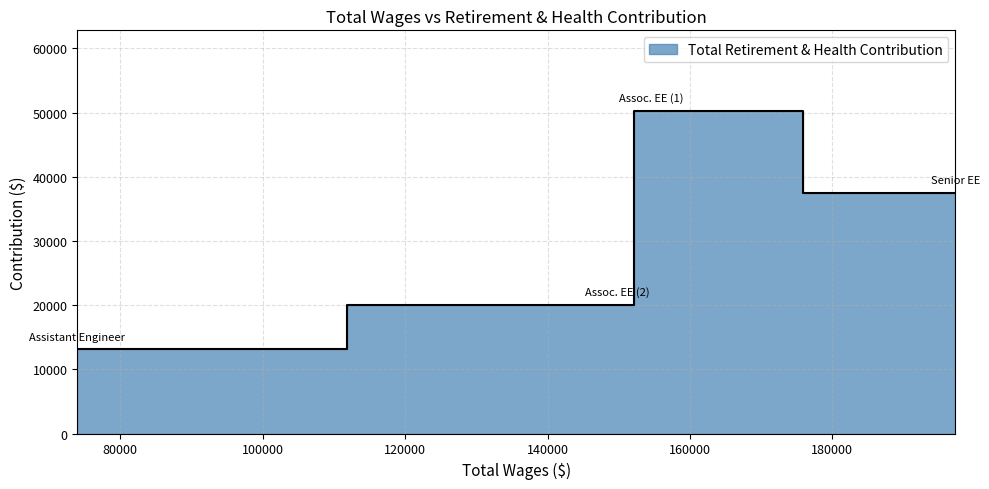

Which has a higher value, 154556.0 or 73959.0?

154556.0